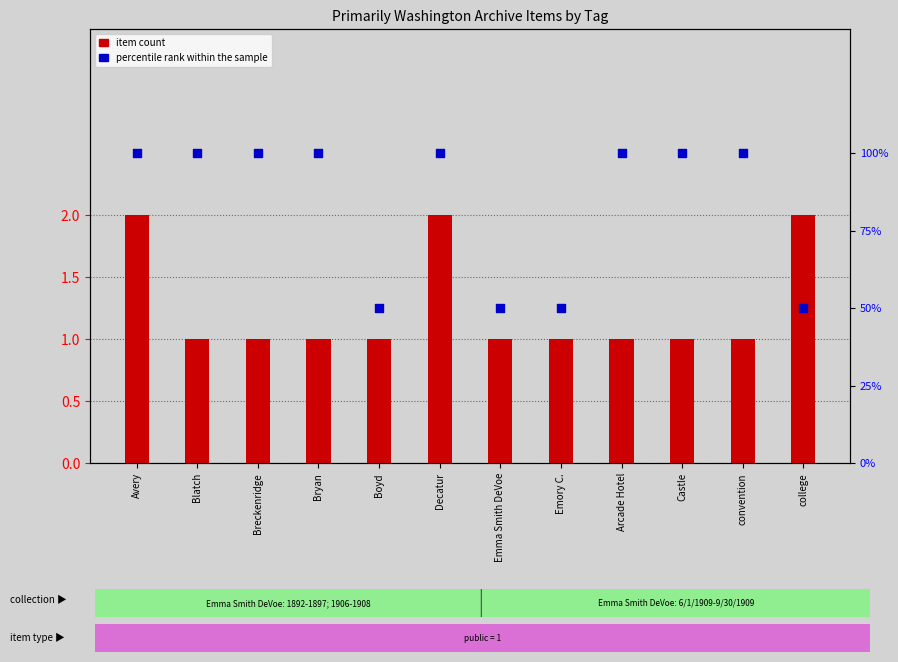

What is the total value across all series at college?

52